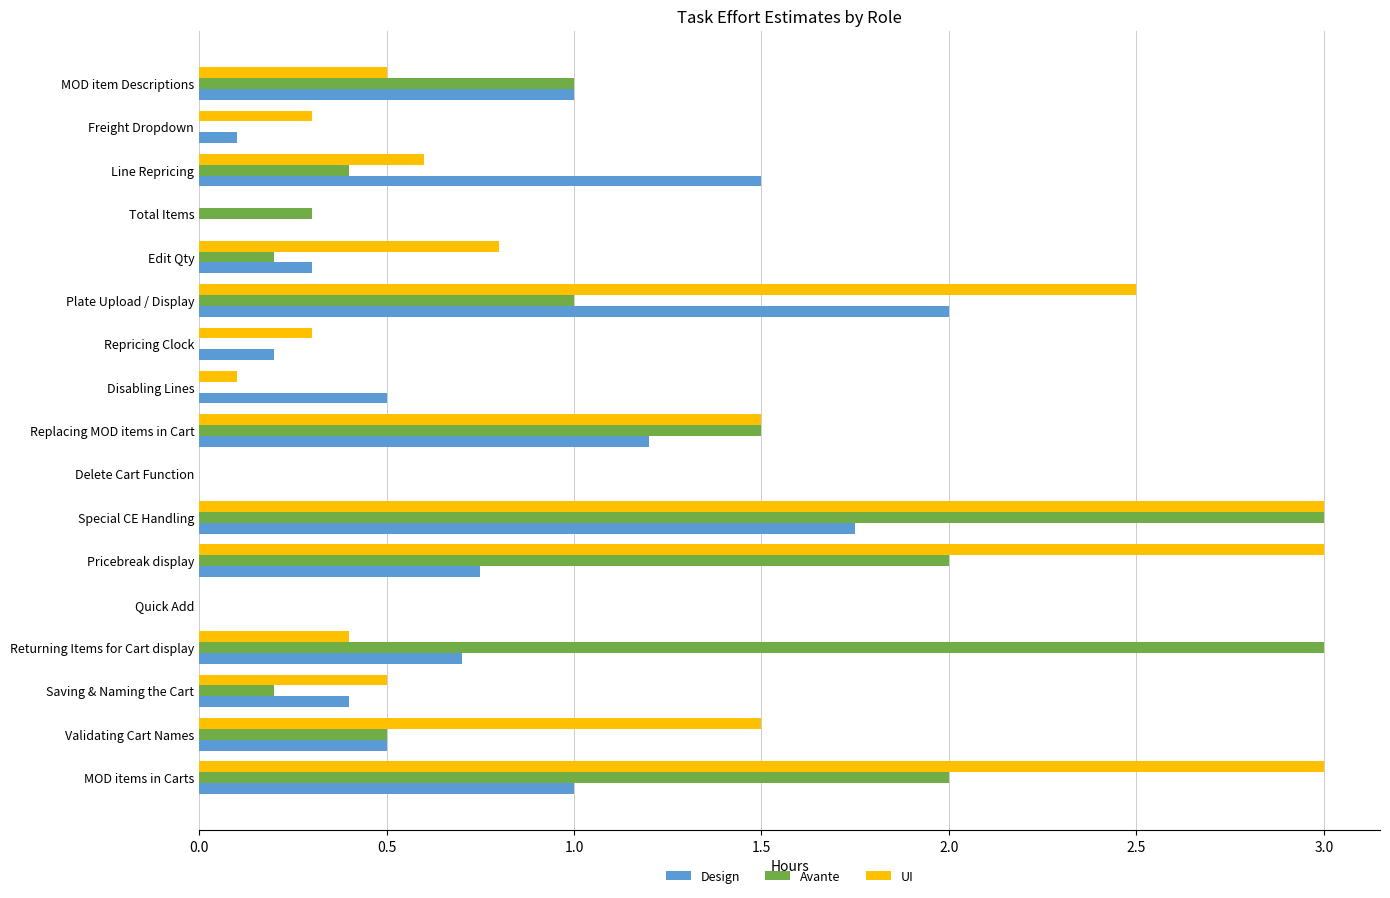

What is the sum of the UI values at Validating Cart Names and Total Items?

1.5